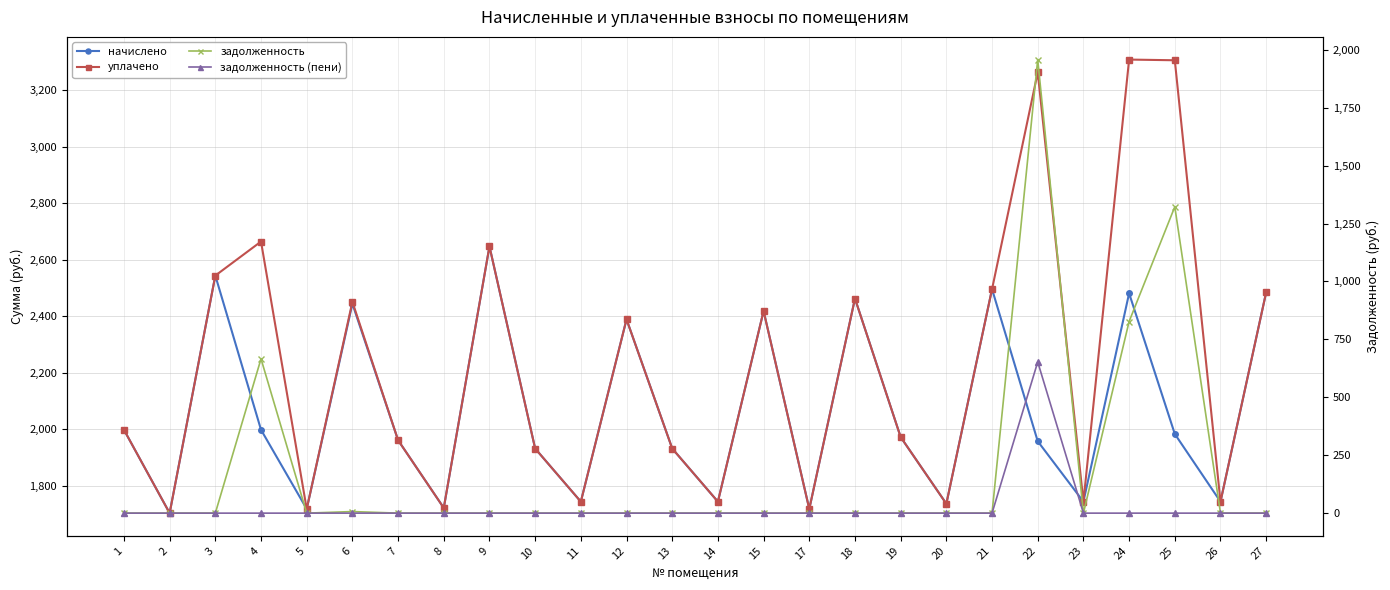

Where is задолженность (пени) nearest to the value 326?

1